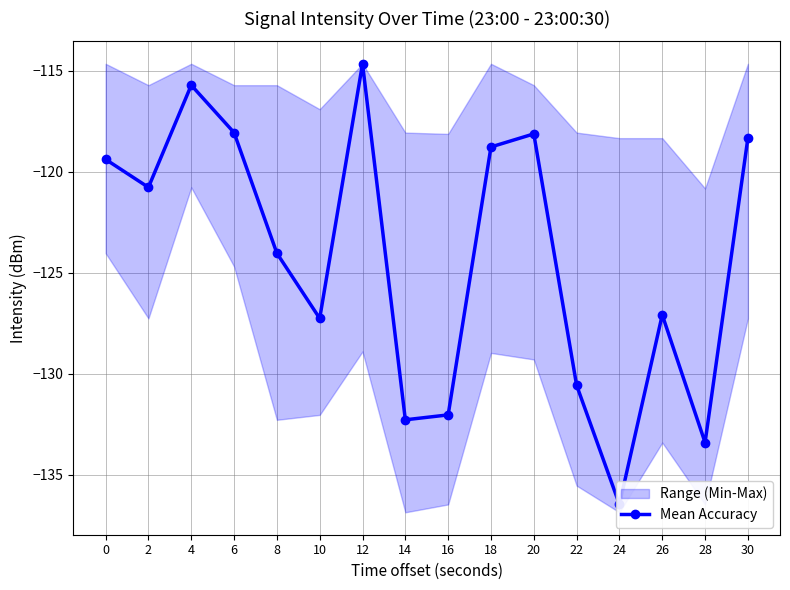

List the labels in order of value, largest first.

12, 4, 6, 20, 30, 18, 0, 2, 8, 26, 10, 22, 16, 14, 28, 24